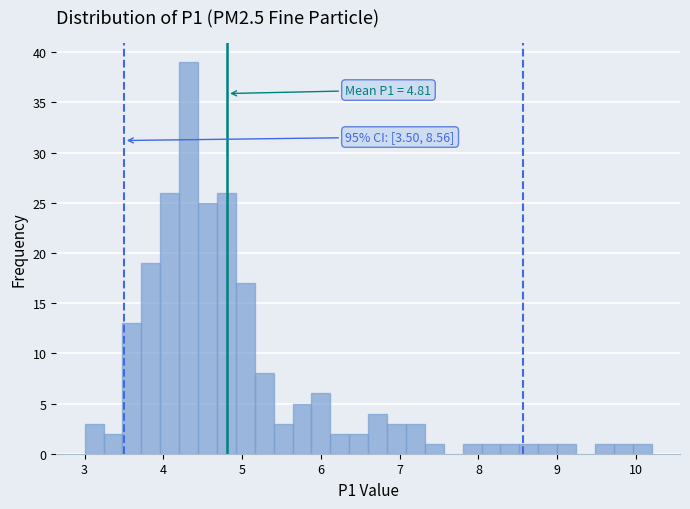

Read against the x-axis, roughly where is the centre of the tallest bar?

4.3